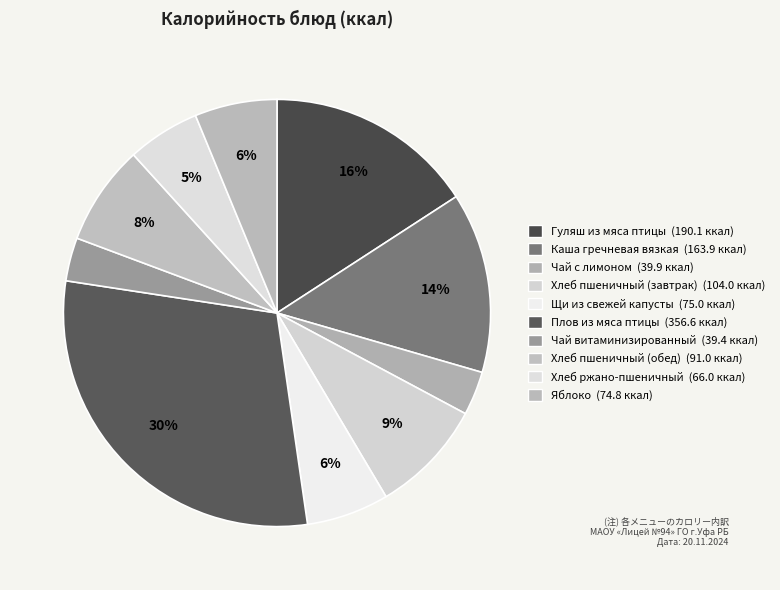

True or false: Чай витаминизированный accounts for 3% of the total.

True